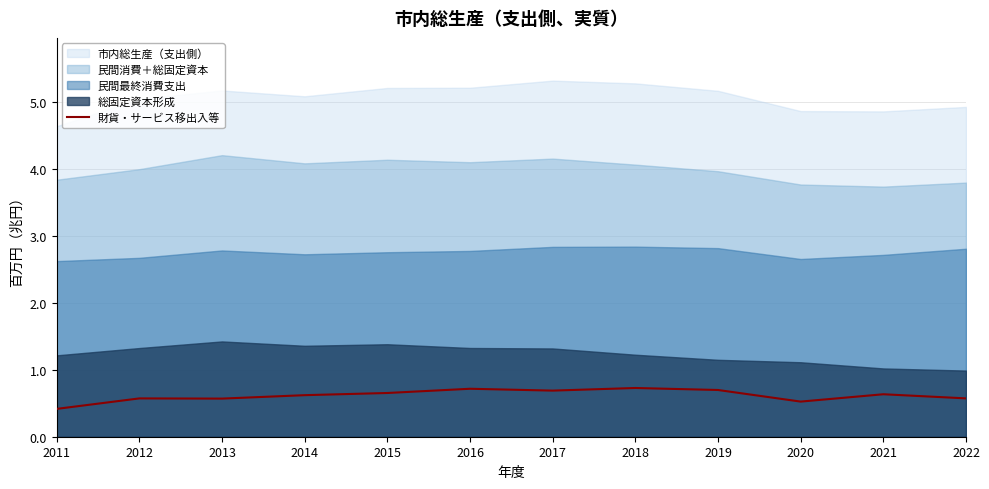

The value at 2016 is 0.2. True or false?

False